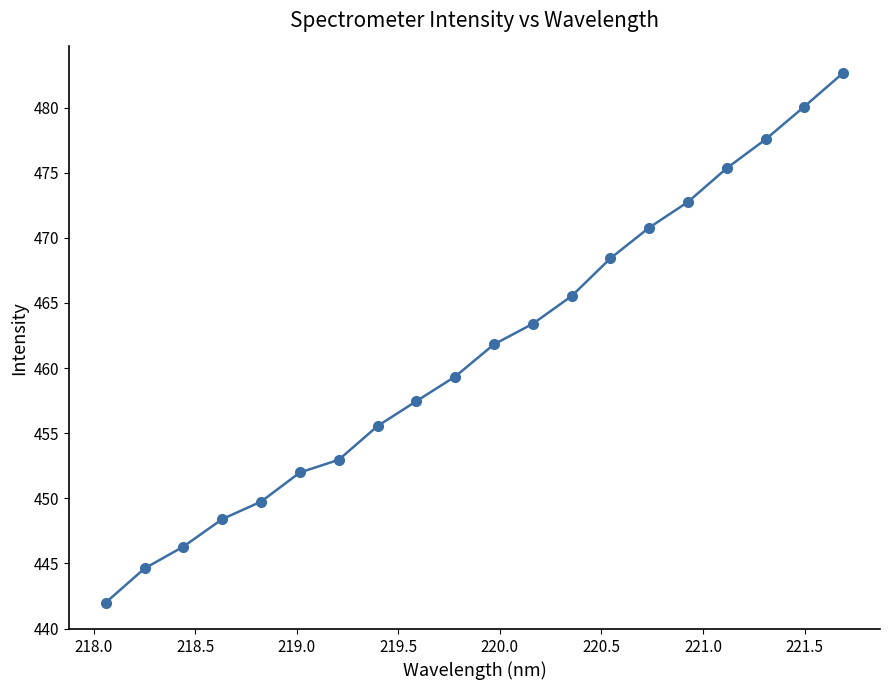

What is the smallest value displayed?

442.0